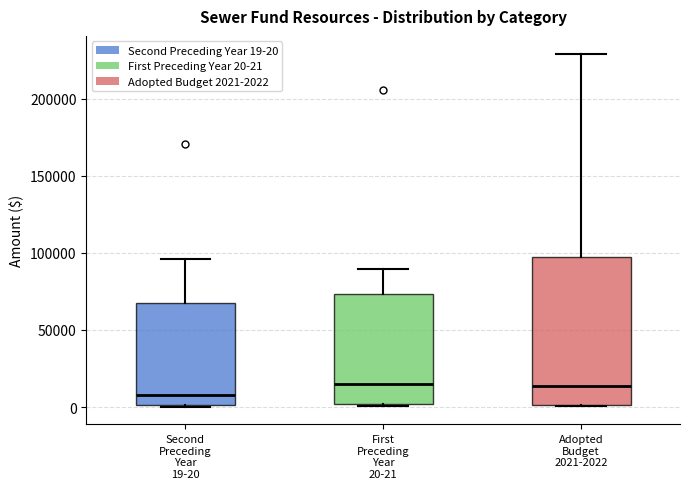

Comparing the boxes themselves (not the whiskers), which one is the tallest?

Adopted Budget 2021-2022